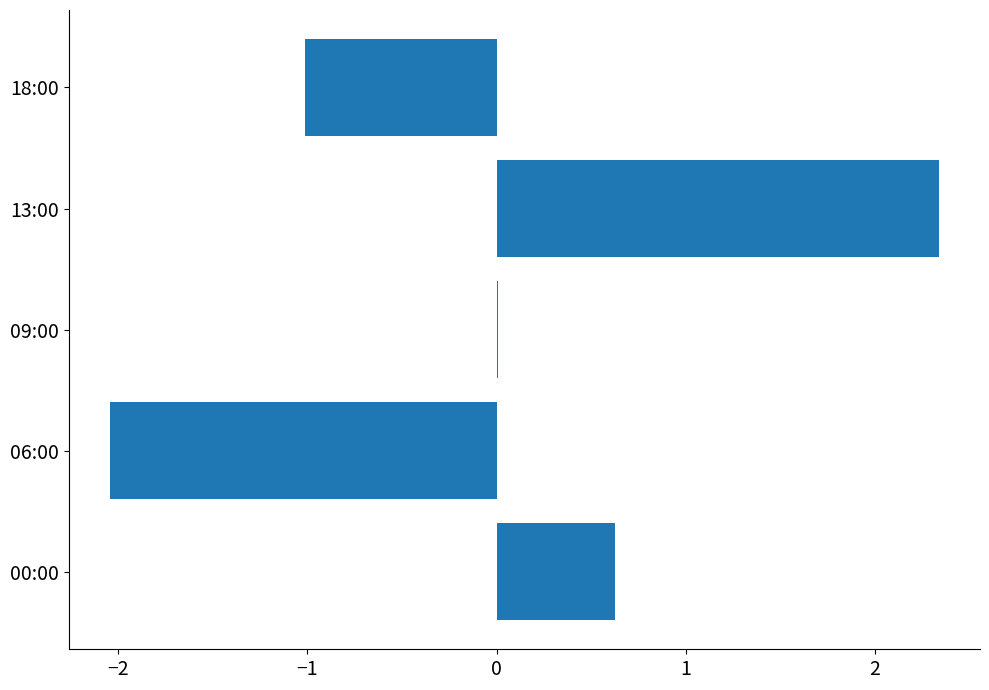

How many categories are shown in the chart?

5